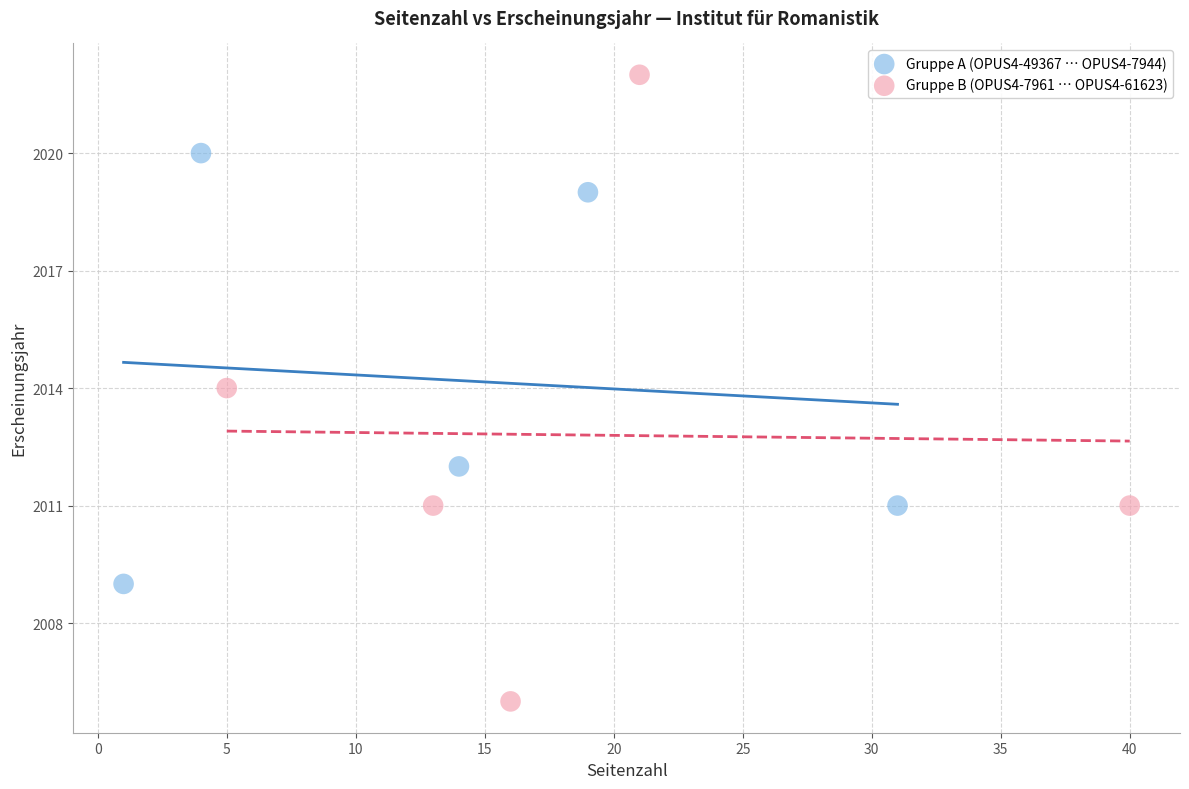

Which series has the largest Y range (max minus min)?

Gruppe B (OPUS4-7961 … OPUS4-61623)